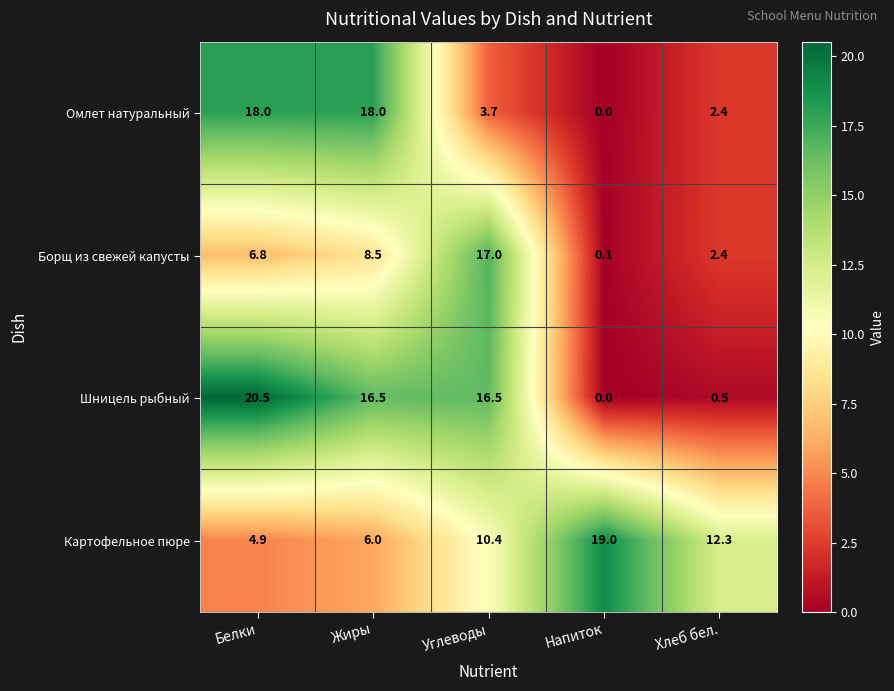

The value of Шницель рыбный at Напиток is 0.0. True or false?

True